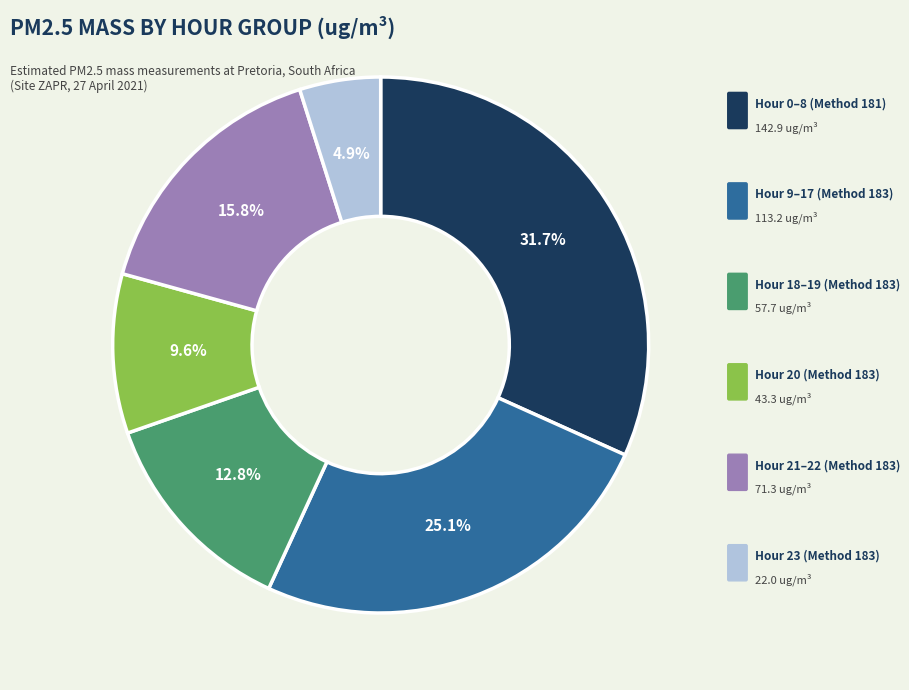

Is there a majority slice in this chart?

No